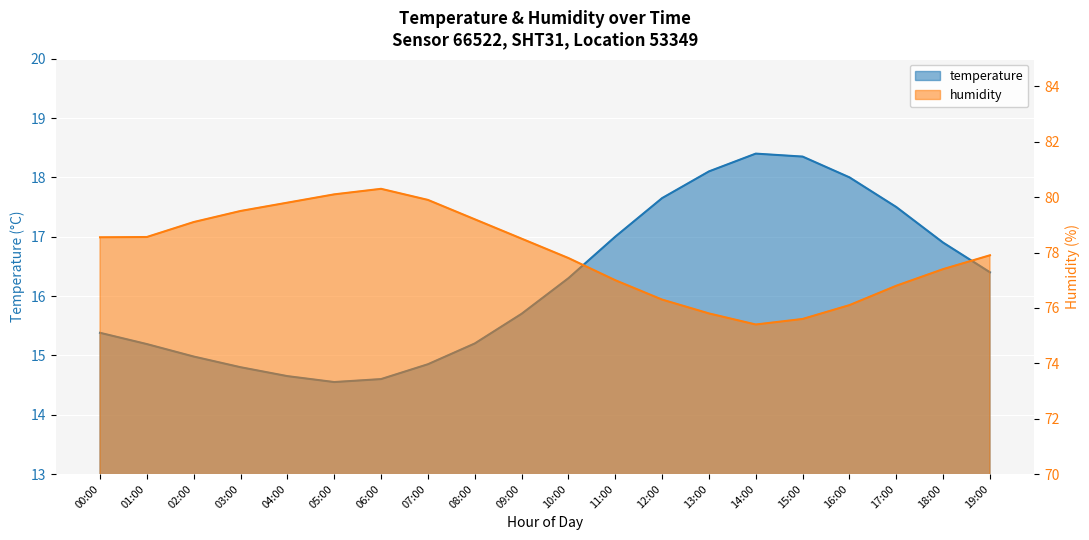

At which category does the chart reach its peak across all series?

06:00